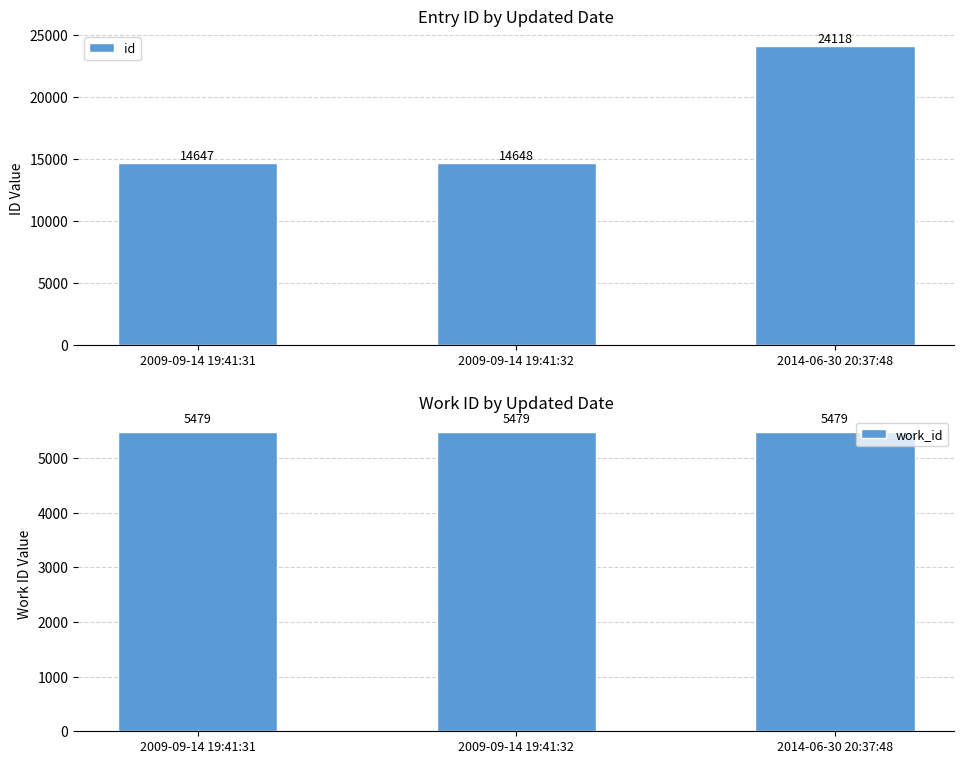

Reading right to left, list all the values displayed in this chart.

id: 2014-06-30 20:37:48=24118	2009-09-14 19:41:32=14648	2009-09-14 19:41:31=14647
work_id: 2014-06-30 20:37:48=5479	2009-09-14 19:41:32=5479	2009-09-14 19:41:31=5479